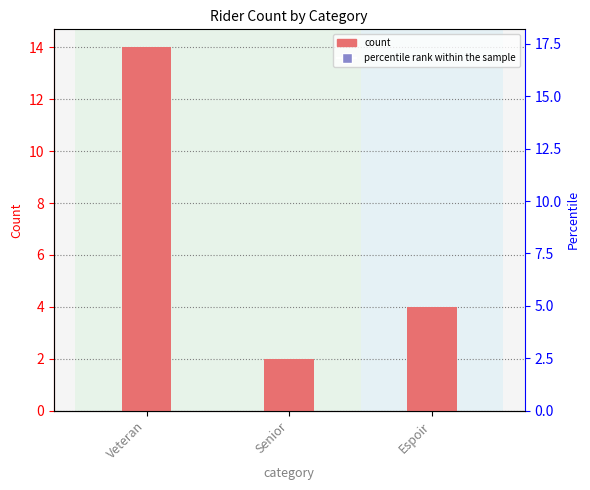

At which category is the sum across all series the highest?

Veteran